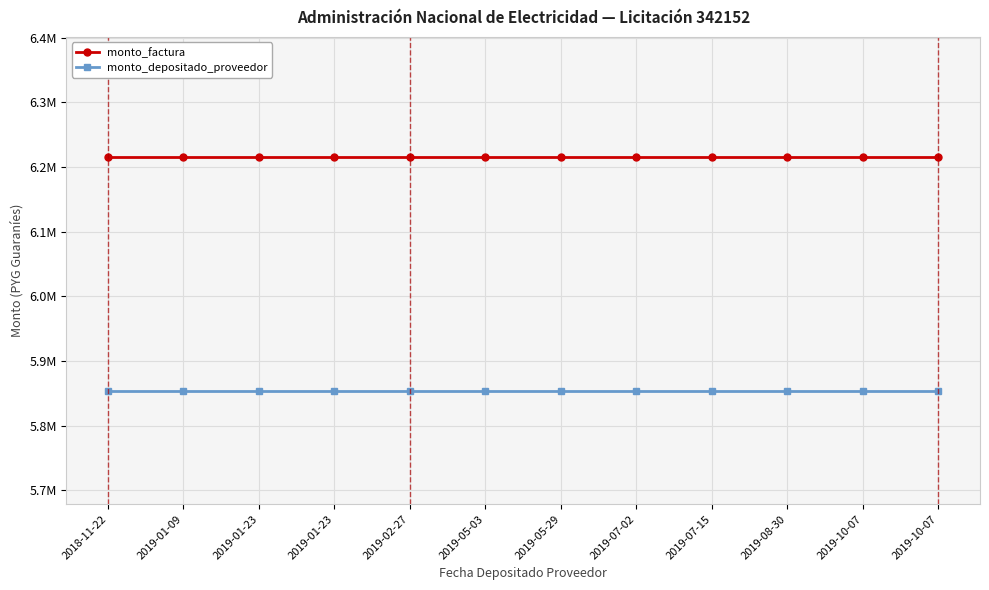

Is this an area chart (filled region under the line)?

No